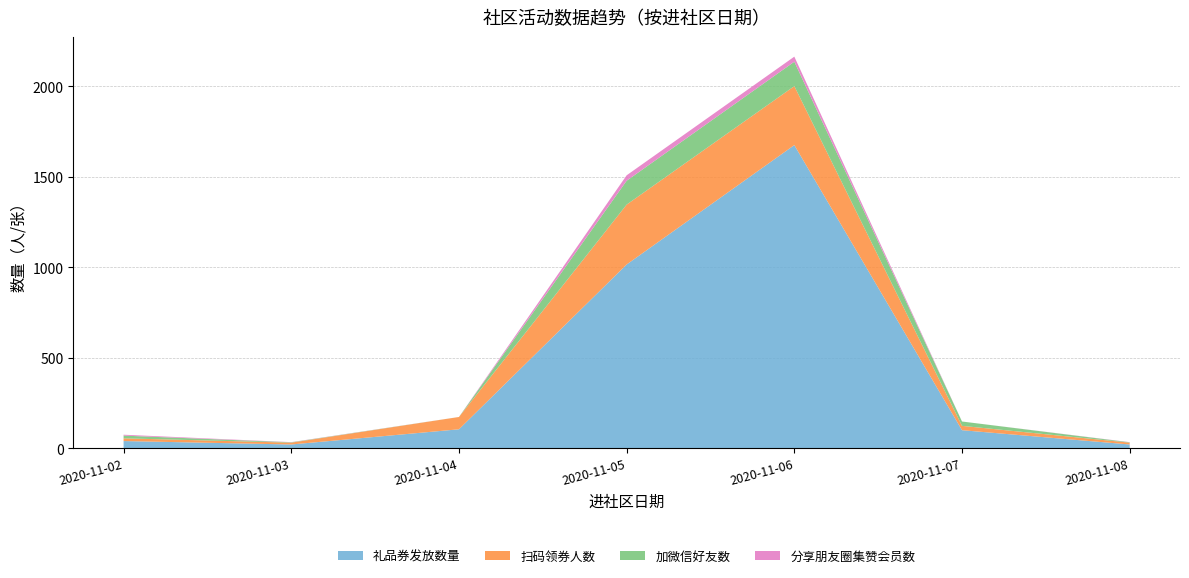

Reading right to left, transcribe all the data shown in this chart.

礼品券发放数量: 2020-11-08=21	2020-11-07=100	2020-11-06=1676	2020-11-05=1016	2020-11-04=105	2020-11-03=21	2020-11-02=40
扫码领券人数: 2020-11-08=10	2020-11-07=24	2020-11-06=326	2020-11-05=331	2020-11-04=68	2020-11-03=10	2020-11-02=15
加微信好友数: 2020-11-08=2	2020-11-07=24	2020-11-06=135	2020-11-05=132	2020-11-04=0	2020-11-03=2	2020-11-02=15
分享朋友圈集赞会员数: 2020-11-08=1	2020-11-07=0	2020-11-06=28	2020-11-05=30	2020-11-04=0	2020-11-03=1	2020-11-02=5